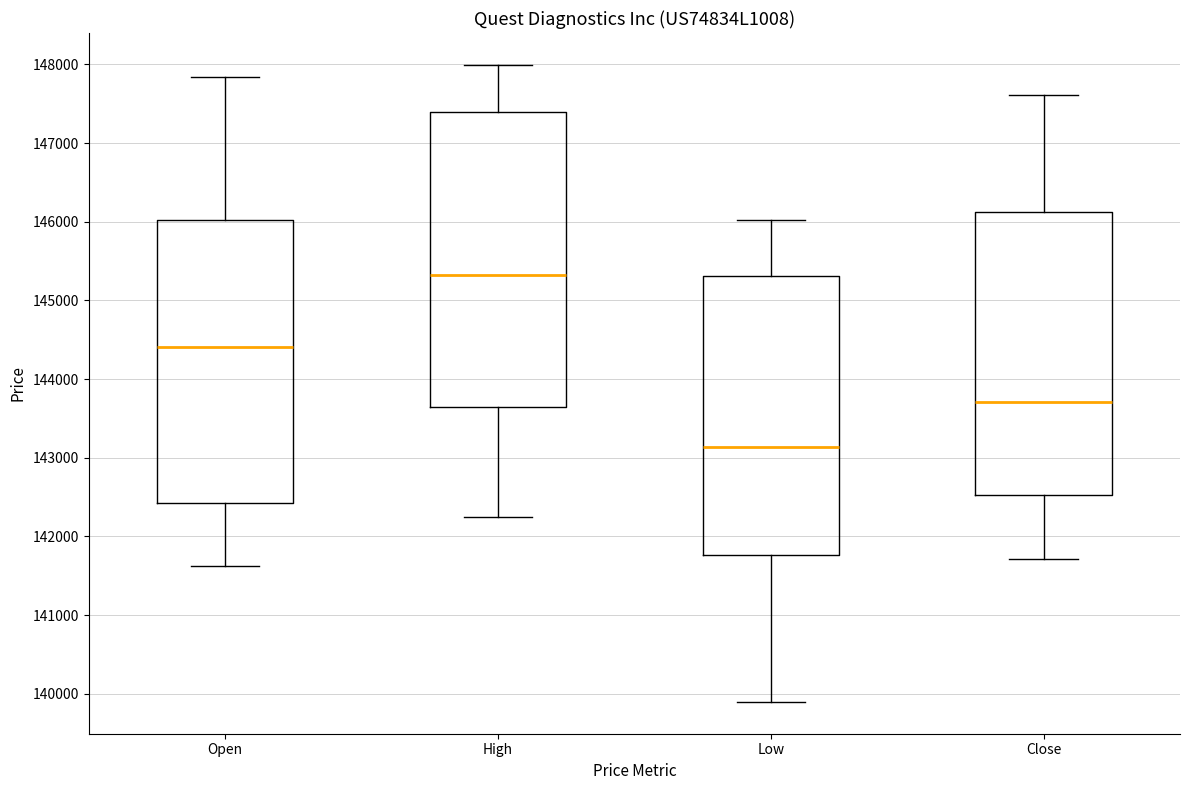

Which box is the tallest, from its lower edge to its upper edge?

High